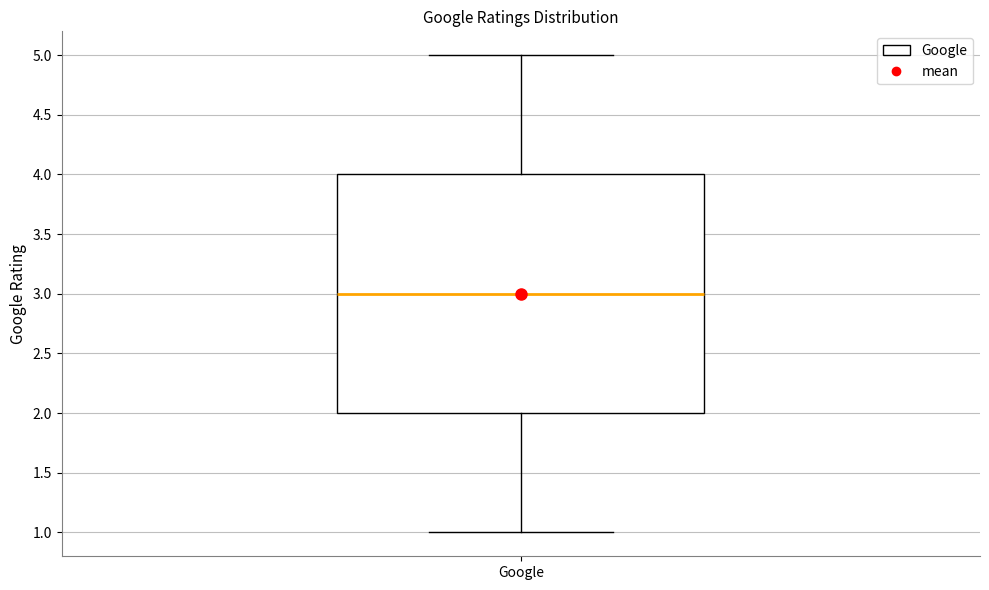

Transcribe this box plot: give where the median line is, the range the box spans, and where the two whiskers end, as read against the y-axis. The values are not printed on the chart, so give them approximately, as read against the axis.

median 3, box 2 to 4, whiskers 1 to 5